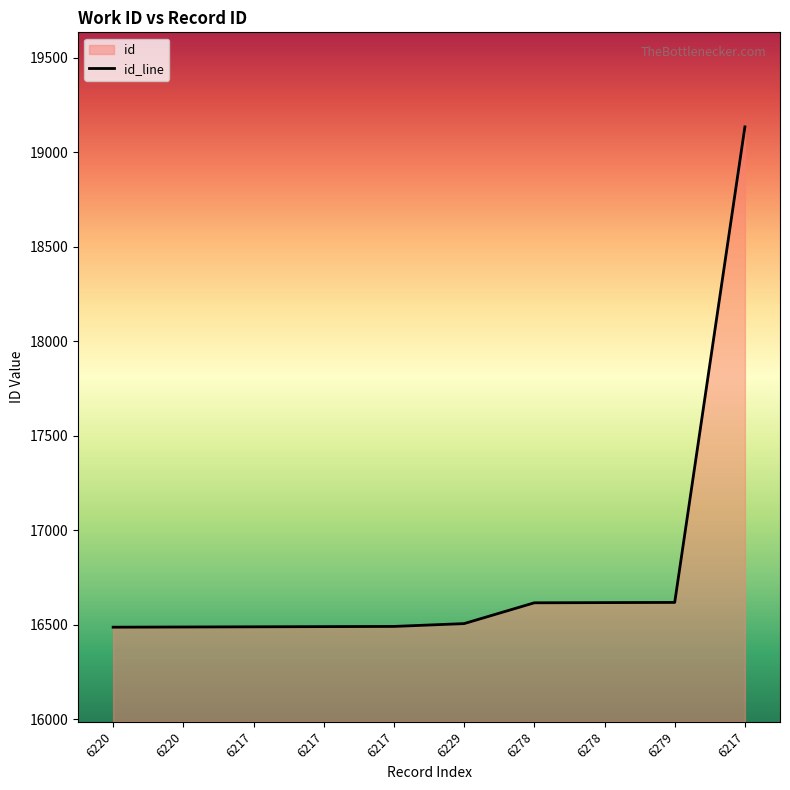

What is the difference between the maximum and minimum values?

2646